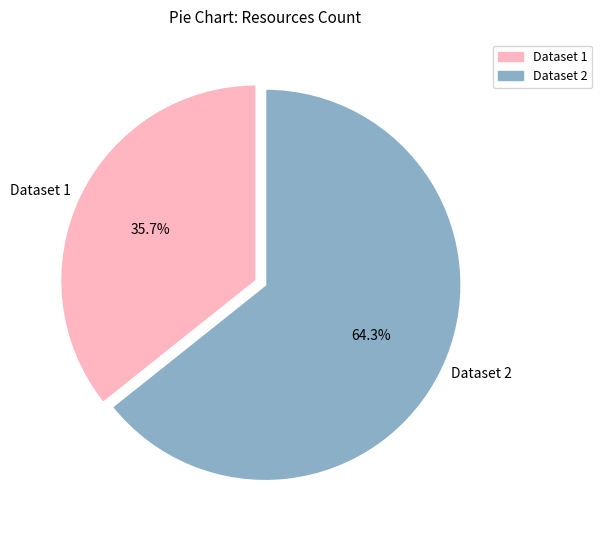

How many slices are in this pie chart?

2